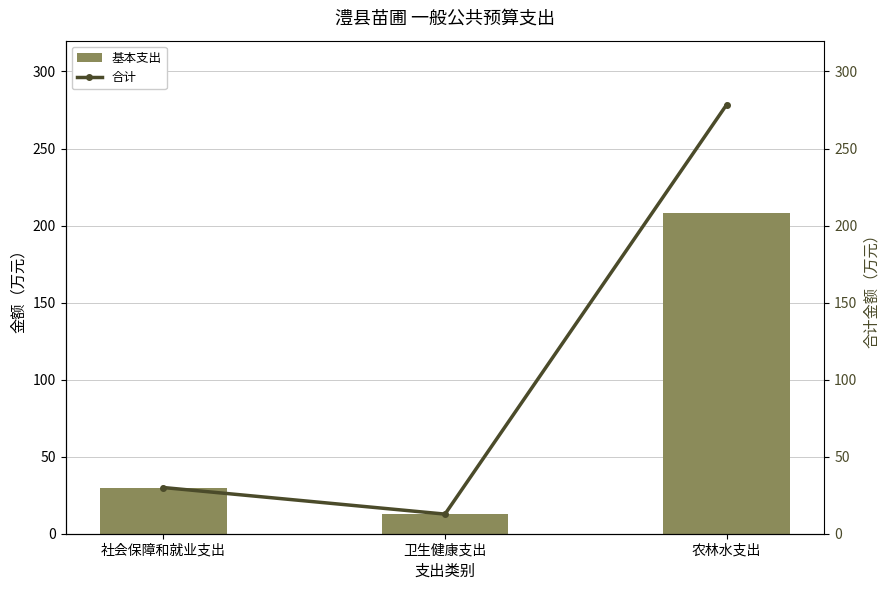

Between 社会保障和就业支出 and 卫生健康支出, which is larger?

社会保障和就业支出